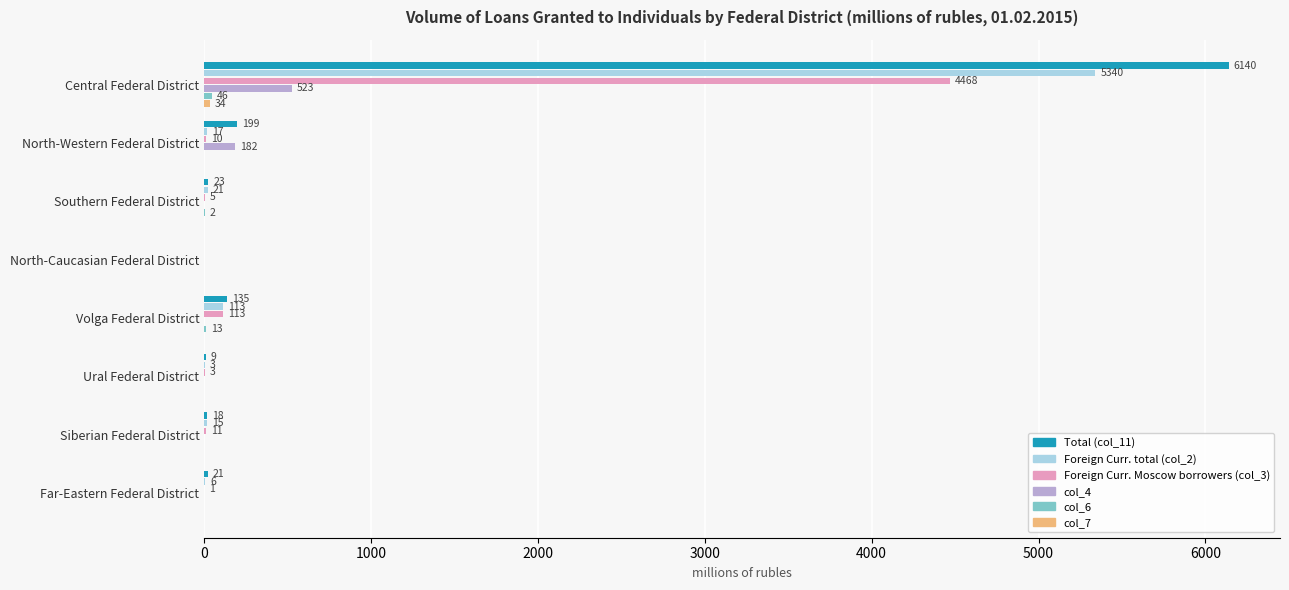

How many distinct data groups are displayed?

6